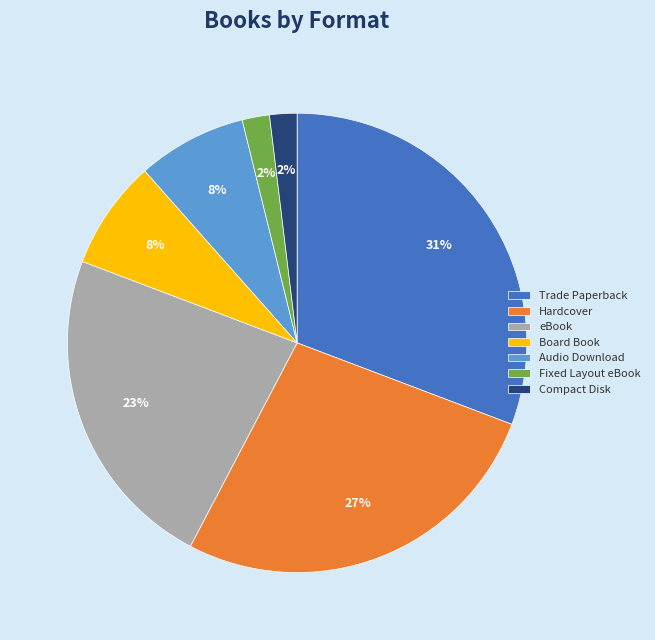

Combined, do Audio Download and eBook account for over 50%?

No